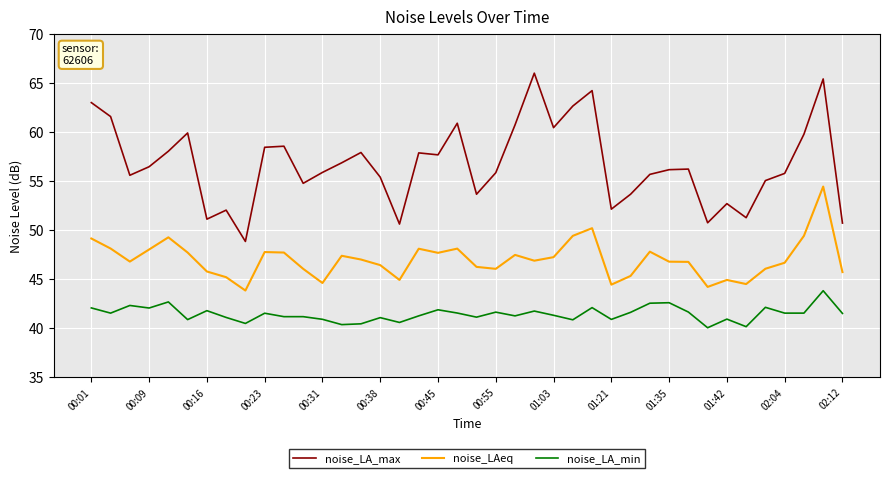

In noise_LAeq, how many points are higher than both neighbors (excluding endpoints)?

10